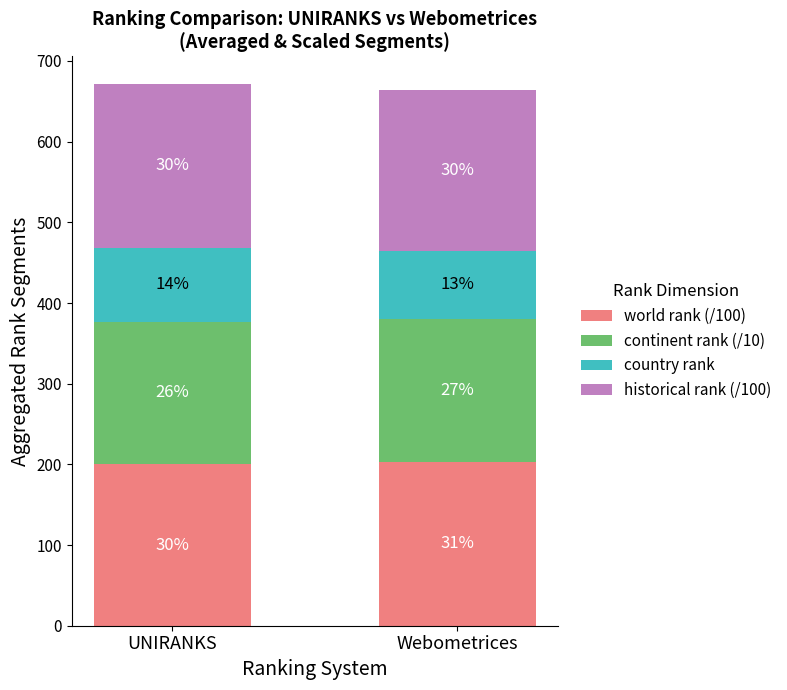

Is it true that historical rank (/100) equals 330 at Webometrices?

False